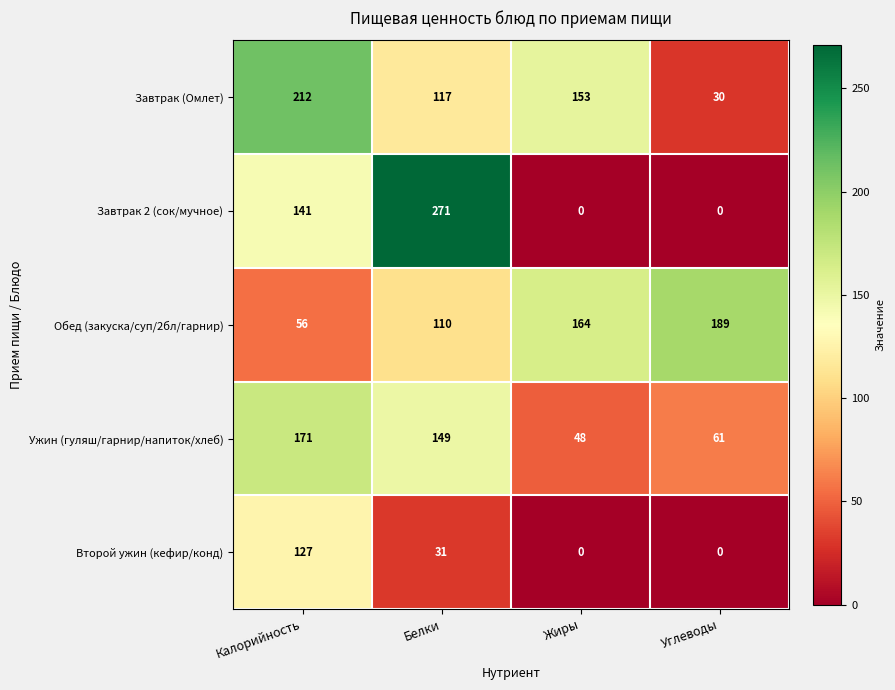

Which label corresponds to the largest value in the chart?

Белки